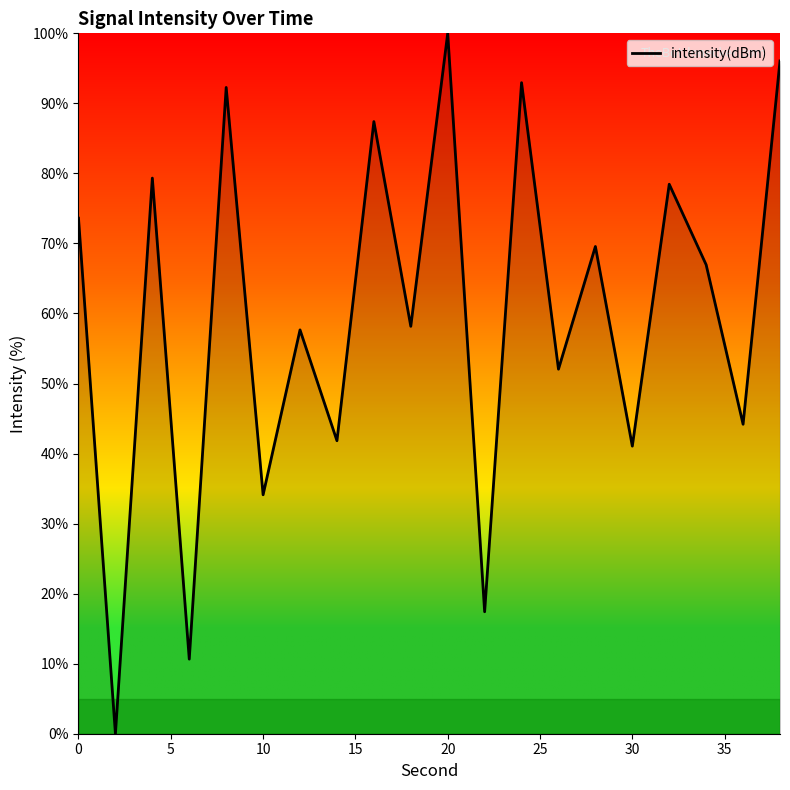

What is the greatest value displayed?

100.0